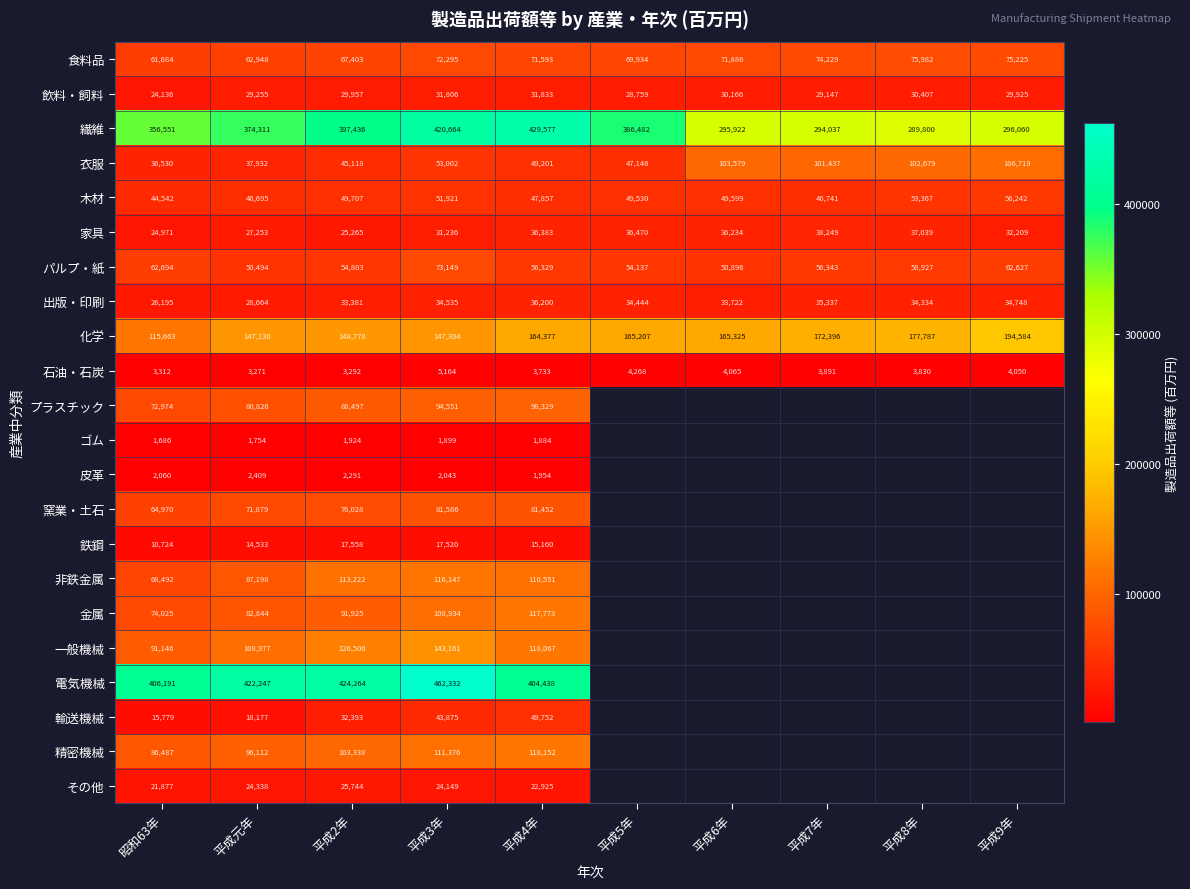

What is the difference between the maximum and minimum values in the 木材 series?

11700